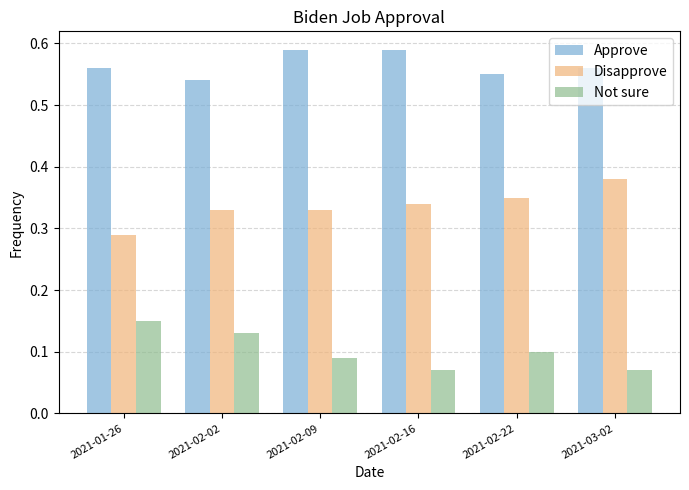

What is the label of the 6th bar from the right?

2021-01-26